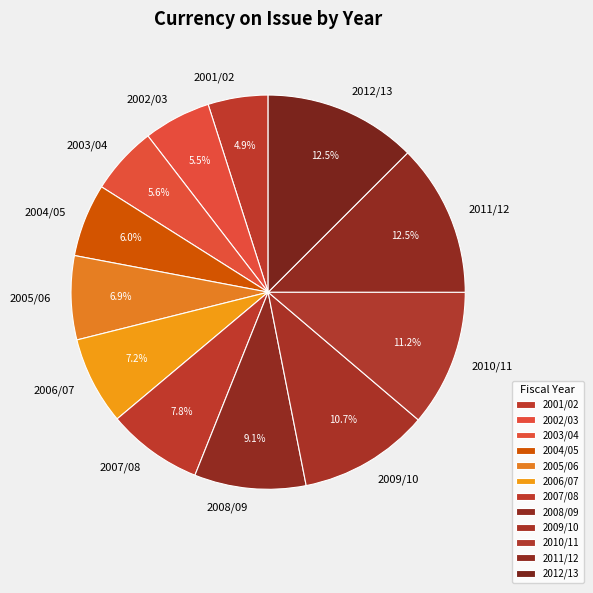

Which has a higher value, 2007/08 or 2008/09?

2008/09